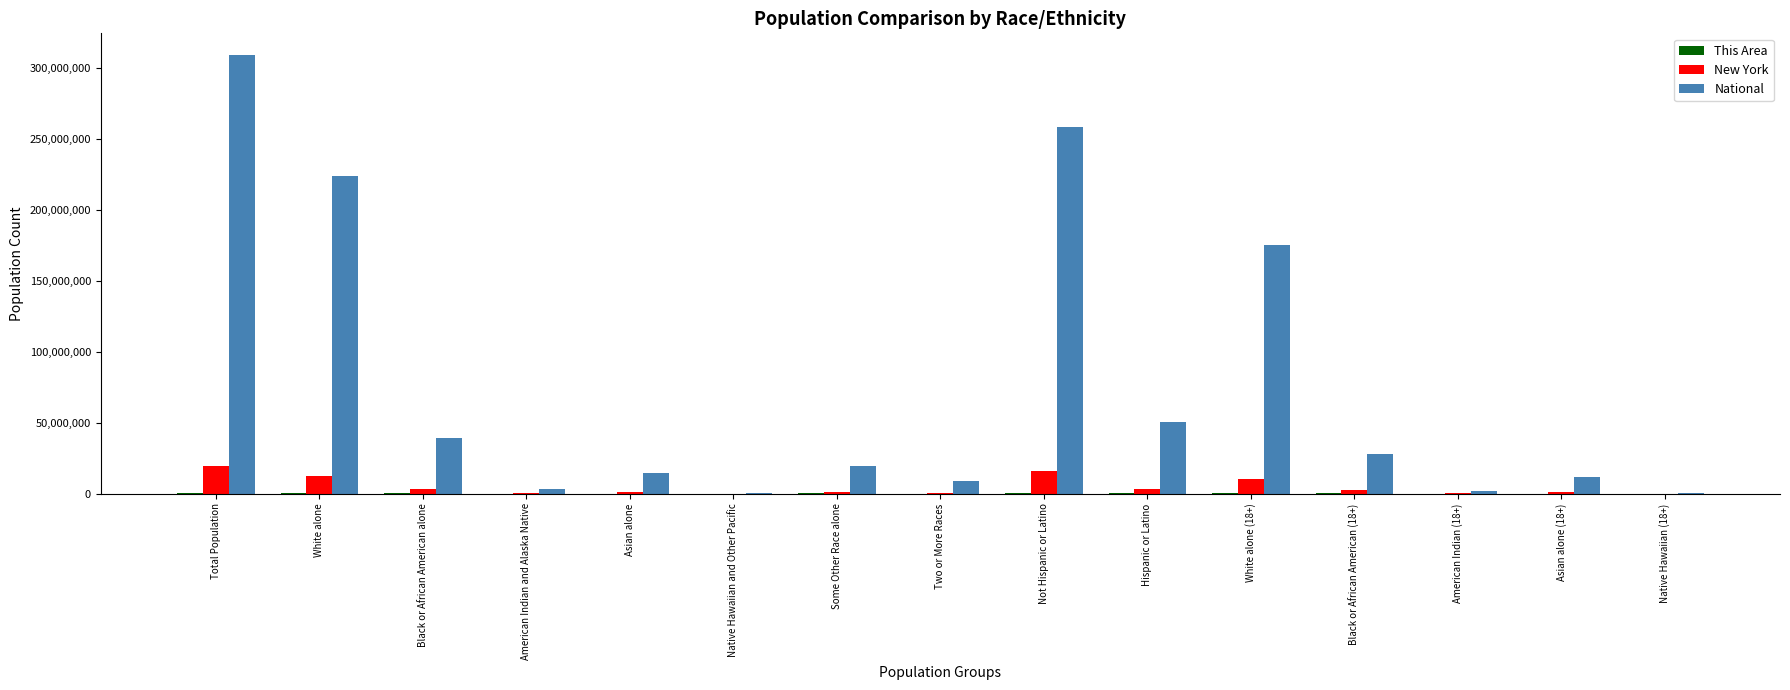

What is the highest value of the National series?

308745538